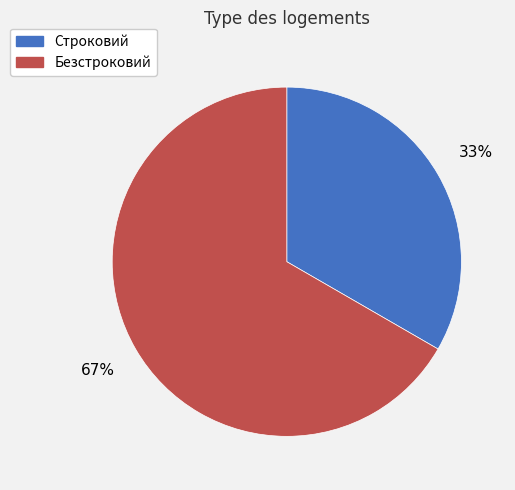

True or false: Строковий accounts for 38% of the total.

False